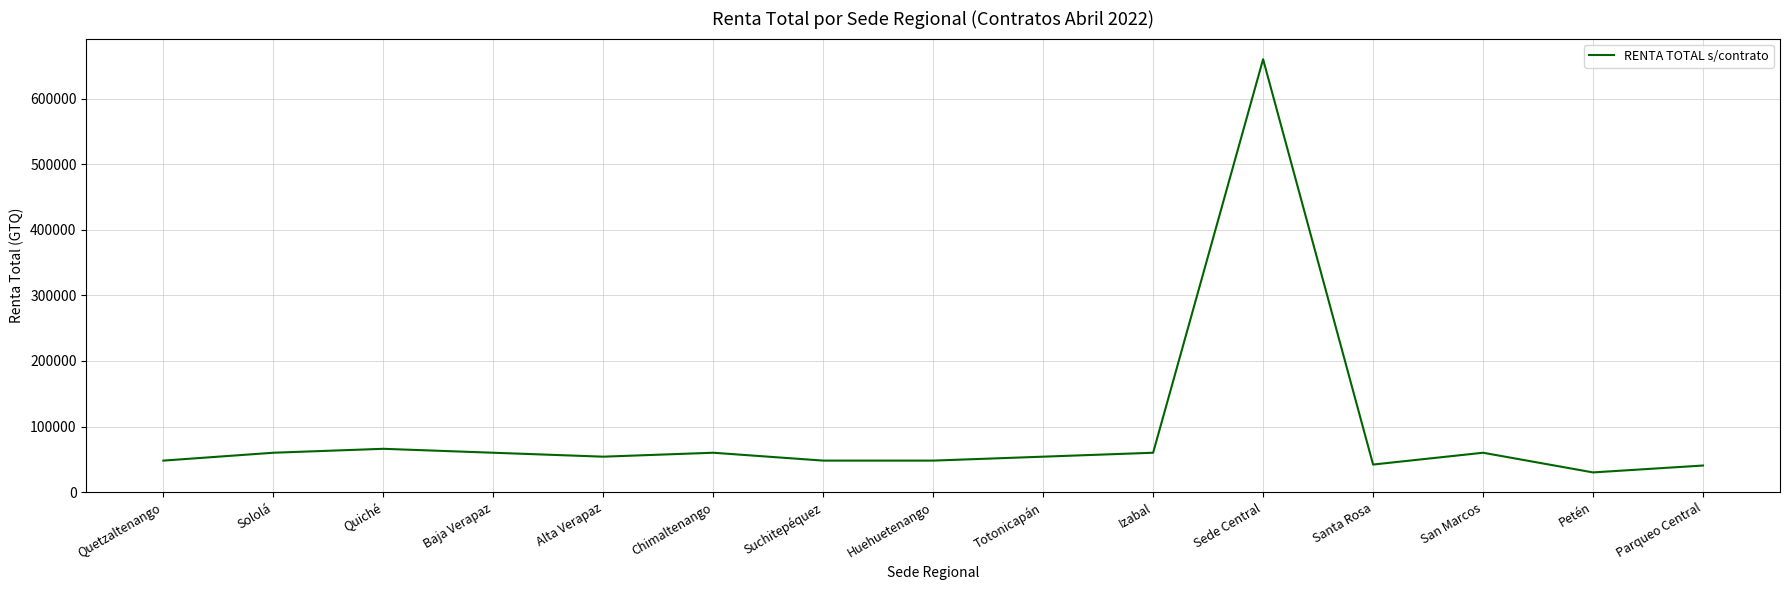

Is it true that the value at Alta Verapaz is 54000?

True